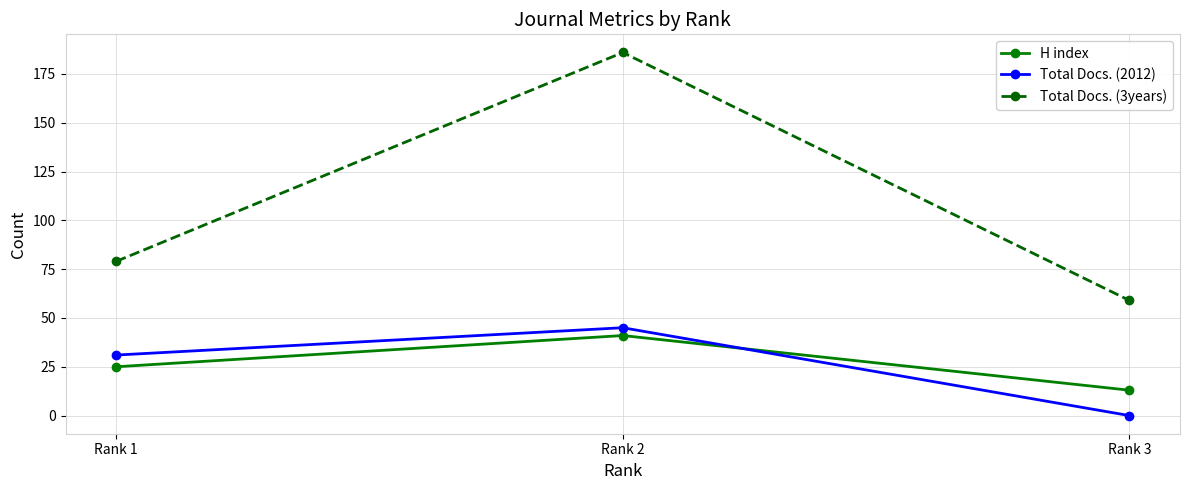

What is the difference between the highest and lowest values at Rank 1?

54